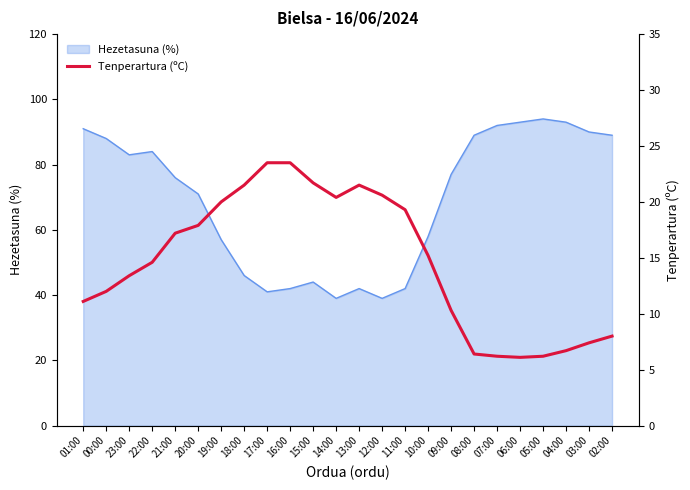

True or false: the data shows 19.3 at 11:00.

True